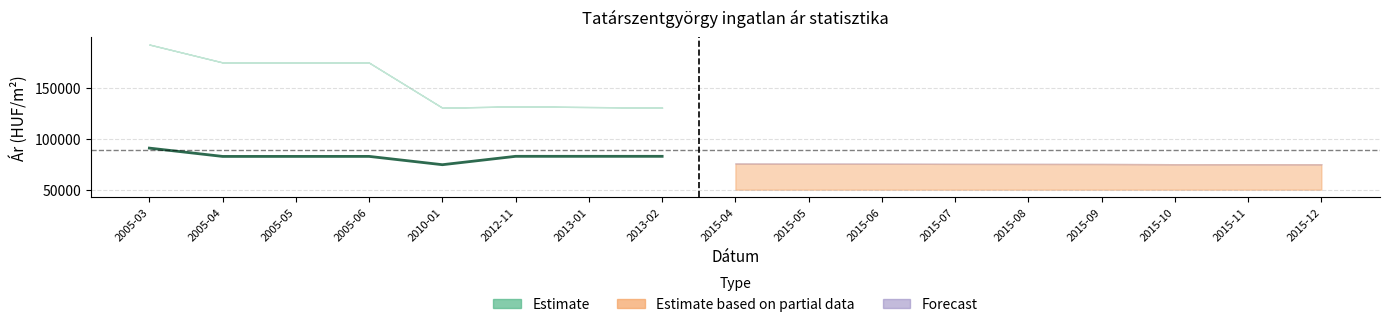

What is the label of the 6th point from the left?

2012-11